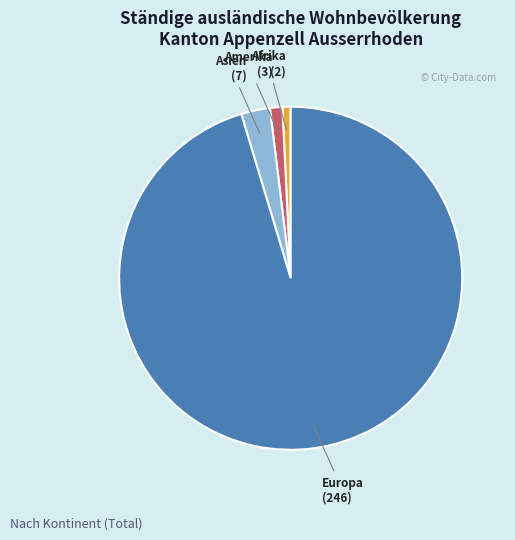

Approximately how many times larger is the value at Amerika compared to Asien?

0.4